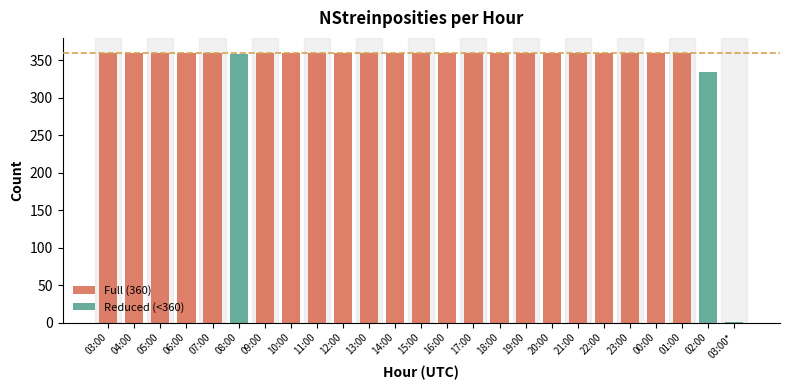

What is the value of the 19th bar from the left?

360